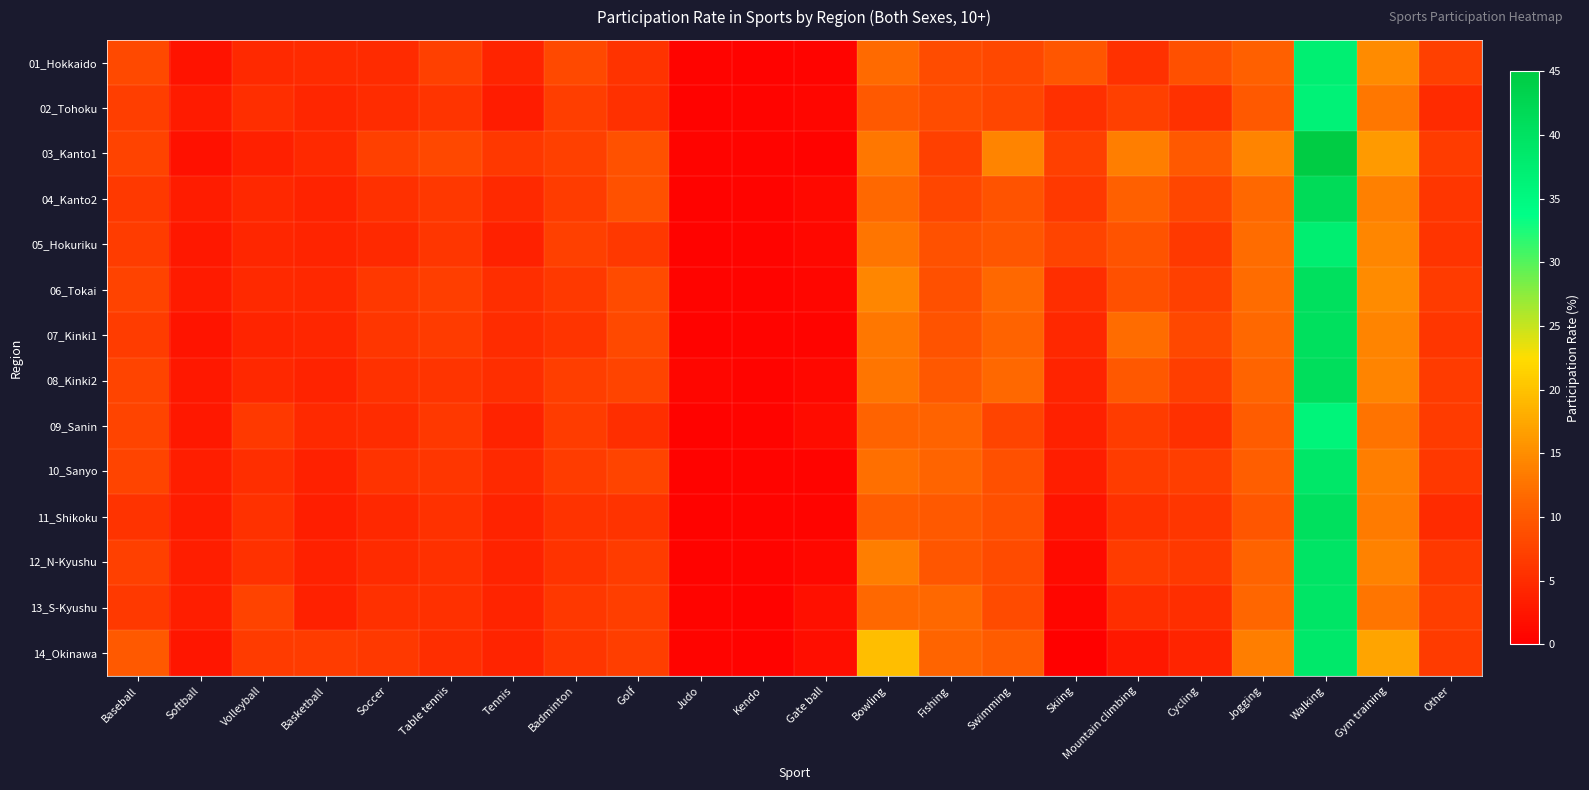

Which series has the largest range (max minus min)?

03_Kanto1